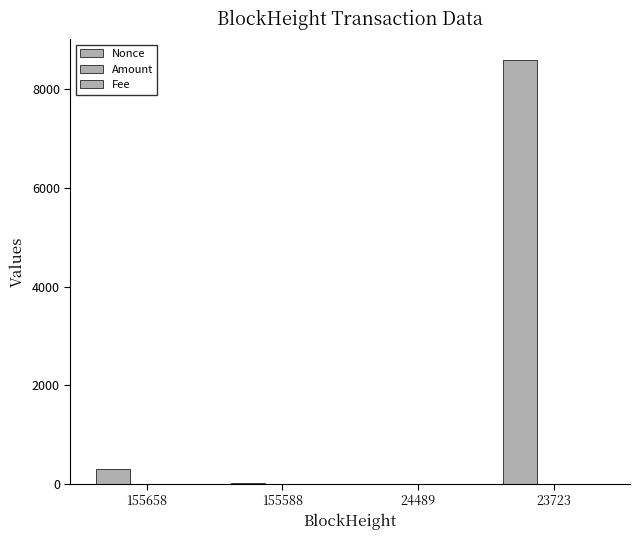

Is the value of Nonce at 155658 greater than the value of Fee at 155658?

Yes